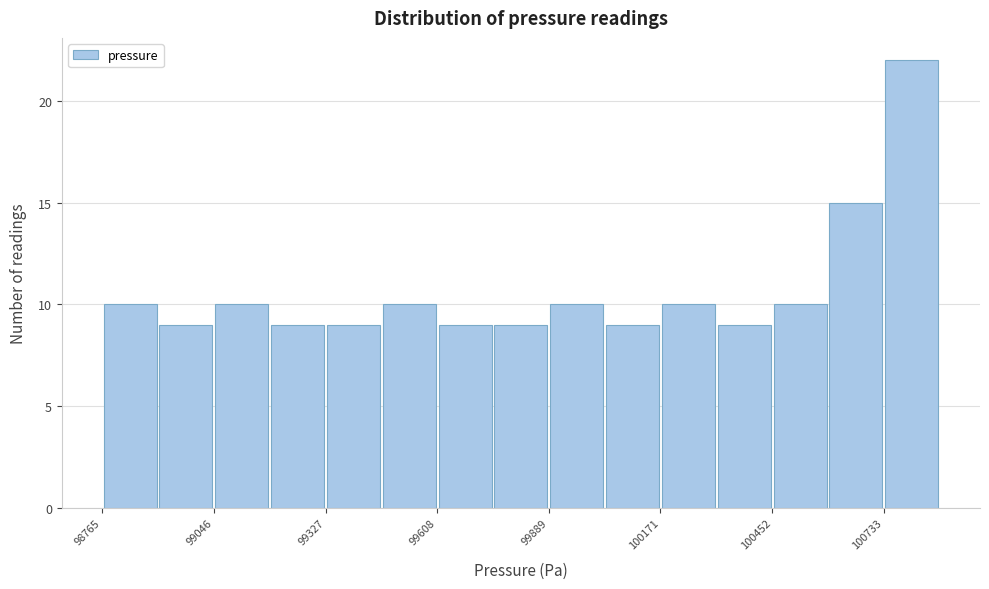

Around what value on the x-axis is the tallest bar? Give the approximate position of its centre, as read against the axis.

100800